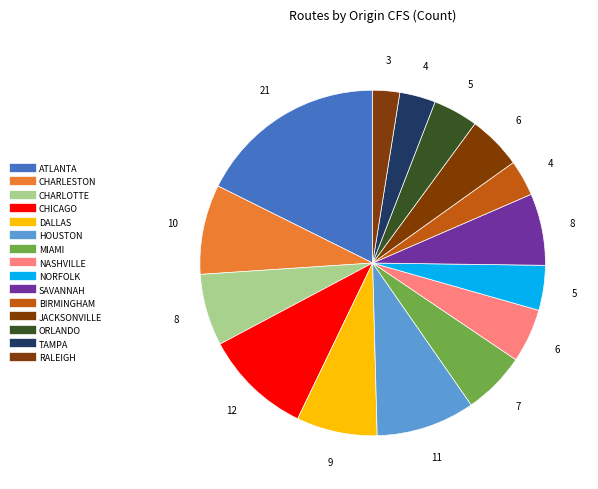

Do NORFOLK and HOUSTON together represent more than half of the pie?

No